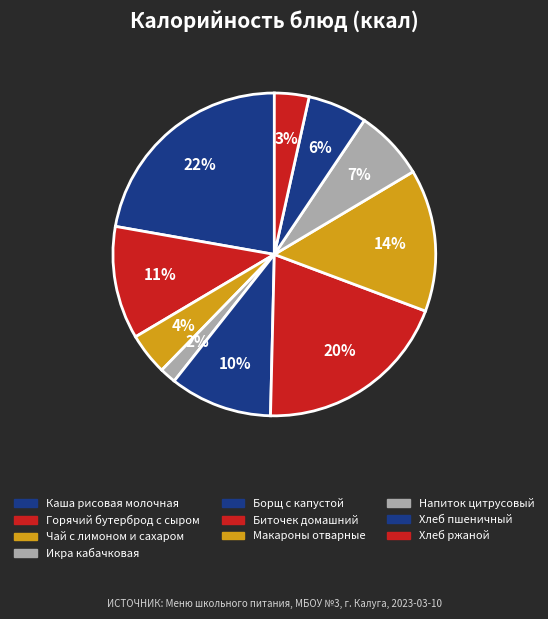

How many slices are in this pie chart?

10